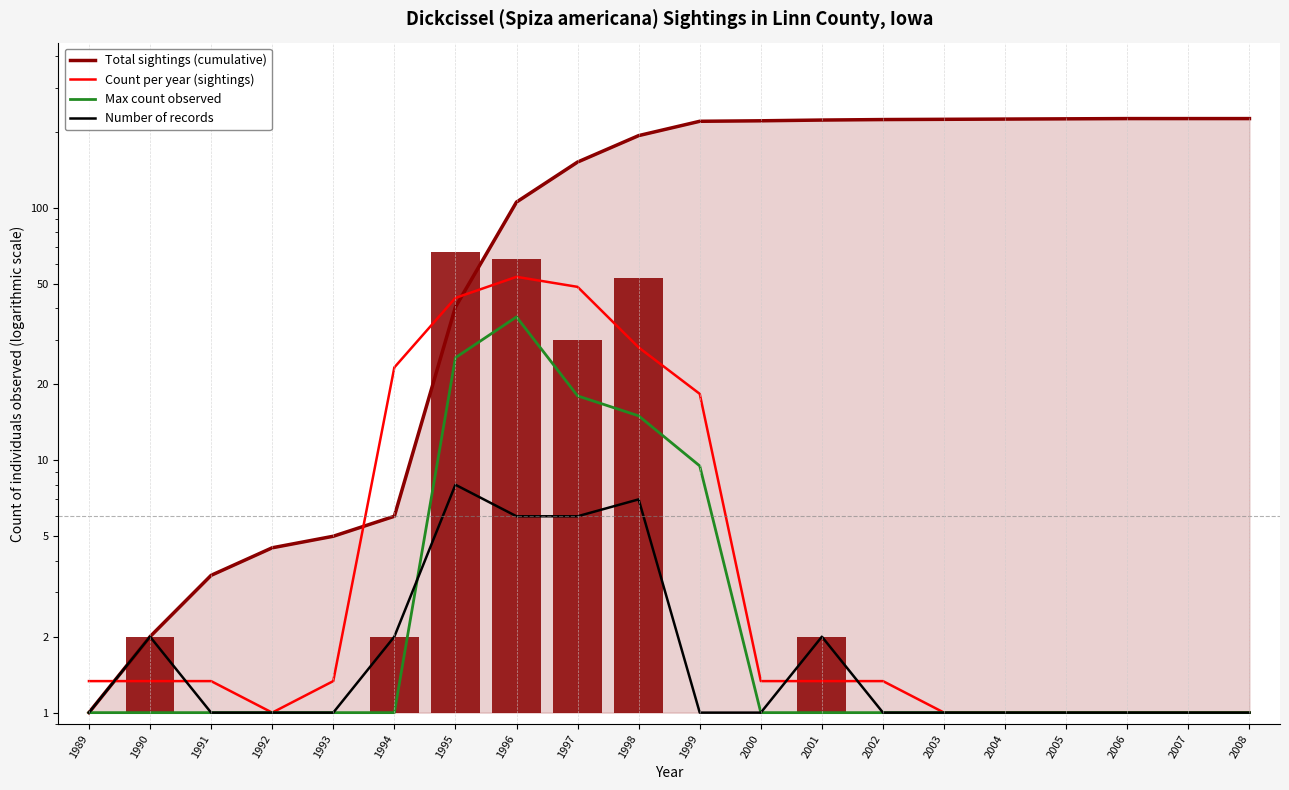

What is the minimum value for Max count observed?

1.0